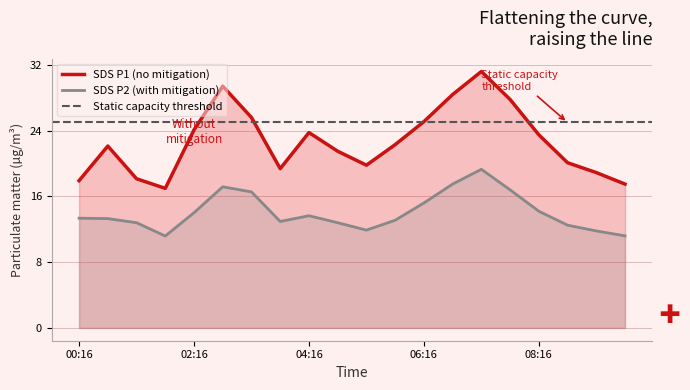

Does the chart have visible grid lines?

Yes